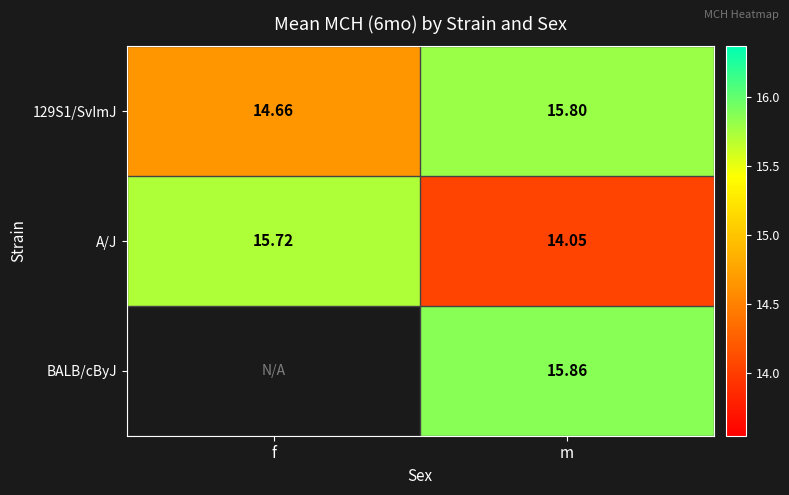

Rank the categories by A/J value from lowest to highest.

m, f